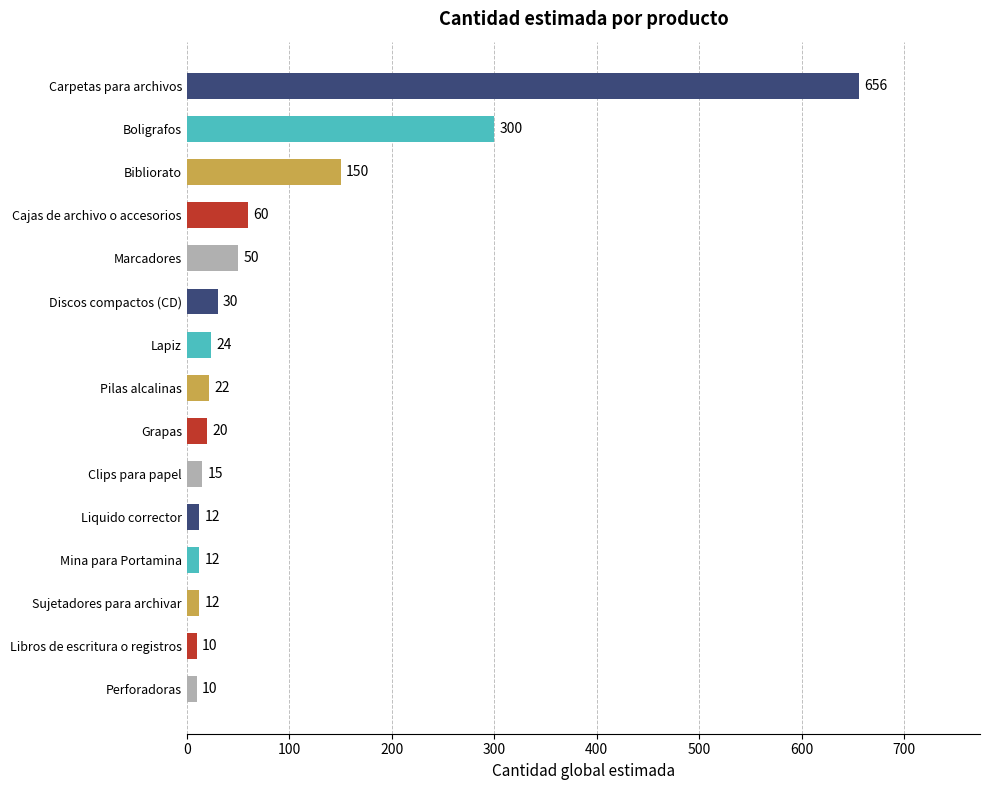

Does the chart contain any negative values?

No